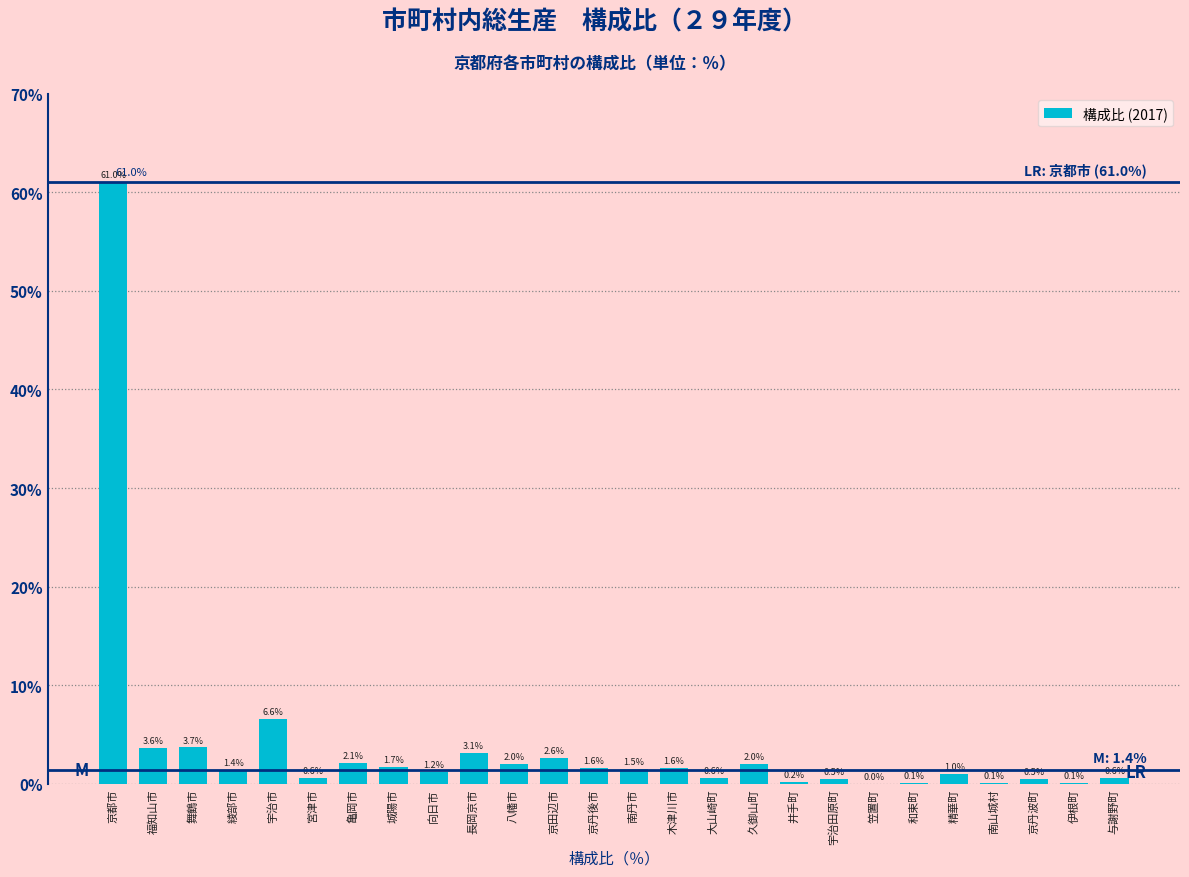

Reading left to right, transcribe all the data shown in this chart.

京都市=61.0	福知山市=3.6	舞鶴市=3.7	綾部市=1.4	宇治市=6.6	宮津市=0.6	亀岡市=2.1	城陽市=1.7	向日市=1.2	長岡京市=3.1	八幡市=2.0	京田辺市=2.6	京丹後市=1.6	南丹市=1.5	木津川市=1.6	大山崎町=0.6	久御山町=2.0	井手町=0.2	宇治田原町=0.5	笠置町=0.0	和束町=0.1	精華町=1.0	南山城村=0.1	京丹波町=0.5	伊根町=0.1	与謝野町=0.6